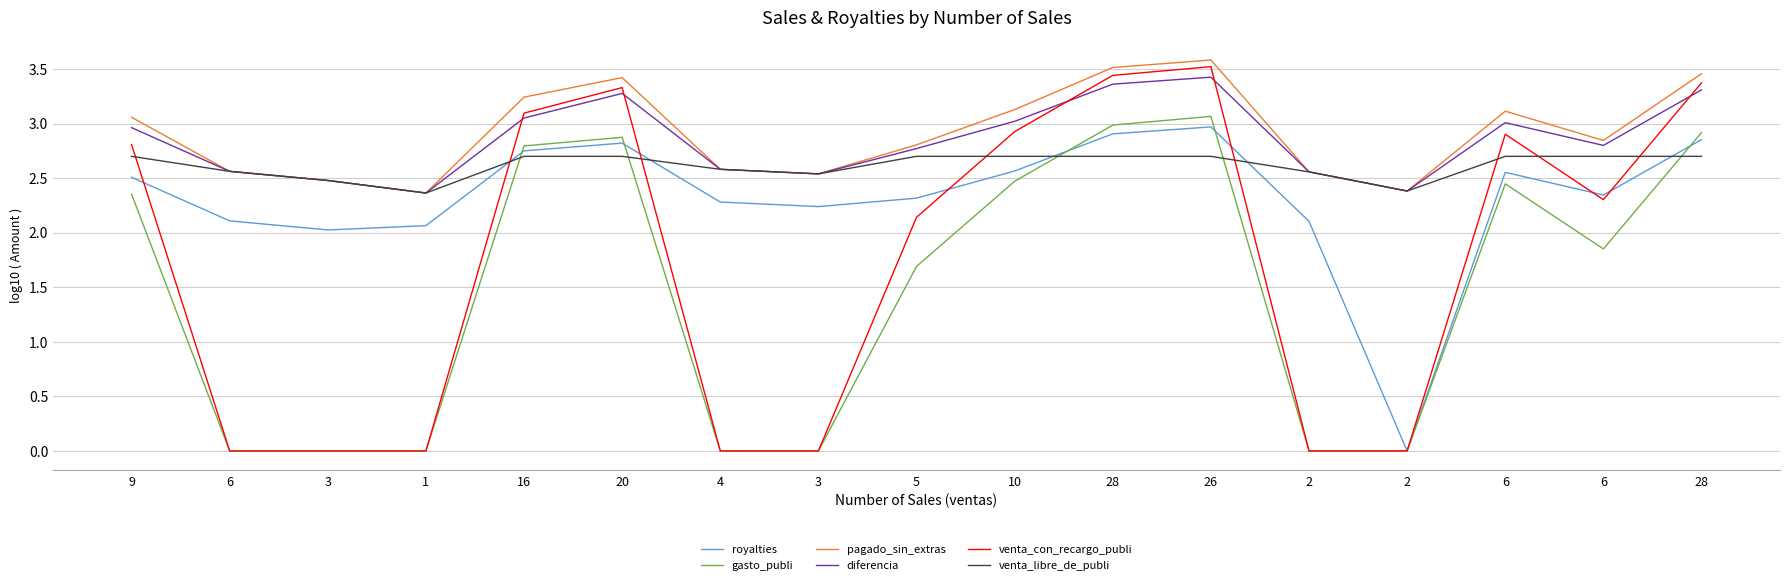

The gasto_publi series shows 0.0 at 4. True or false?

True